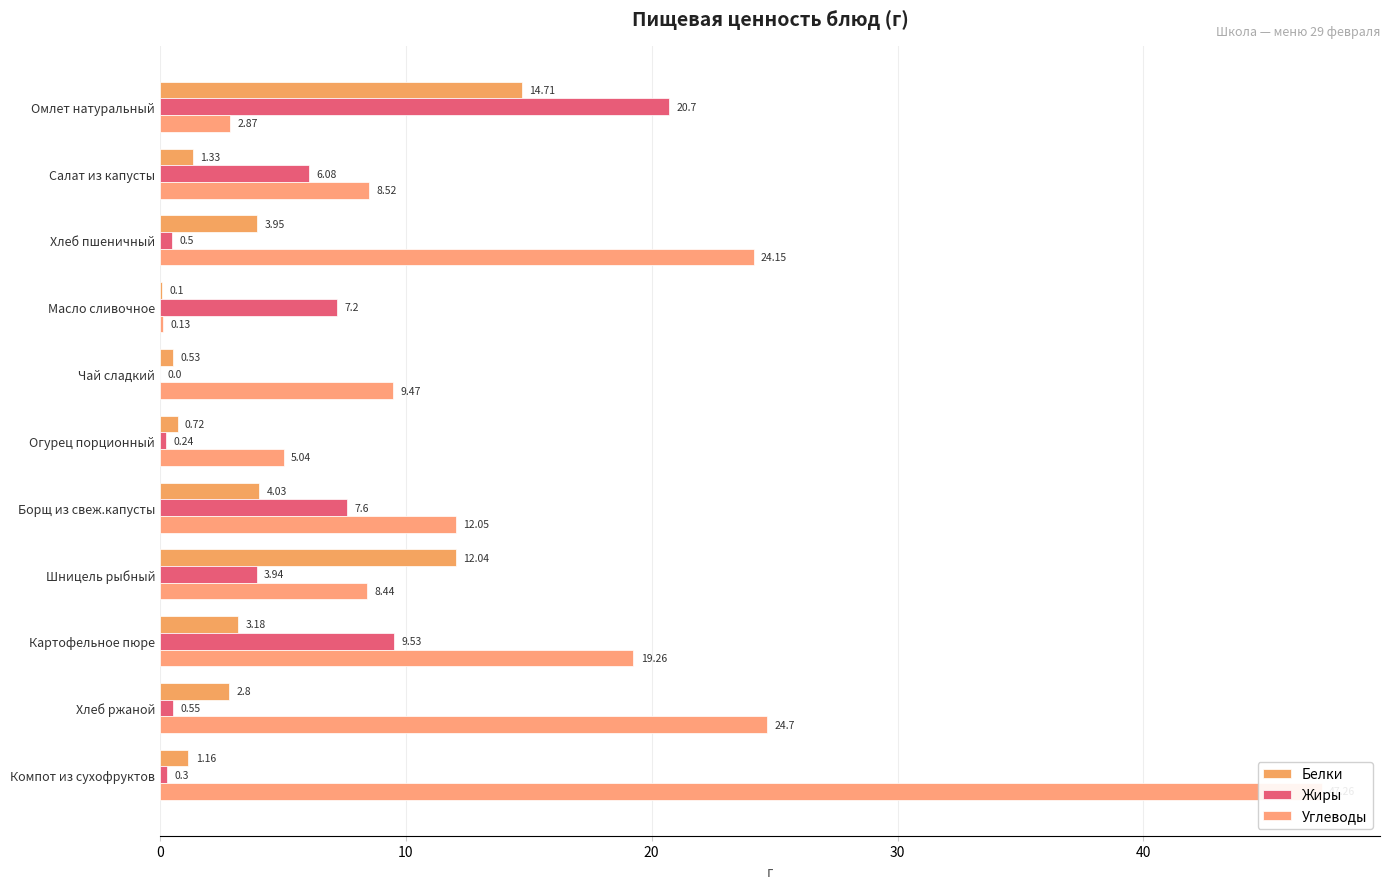

How many distinct data groups are displayed?

3